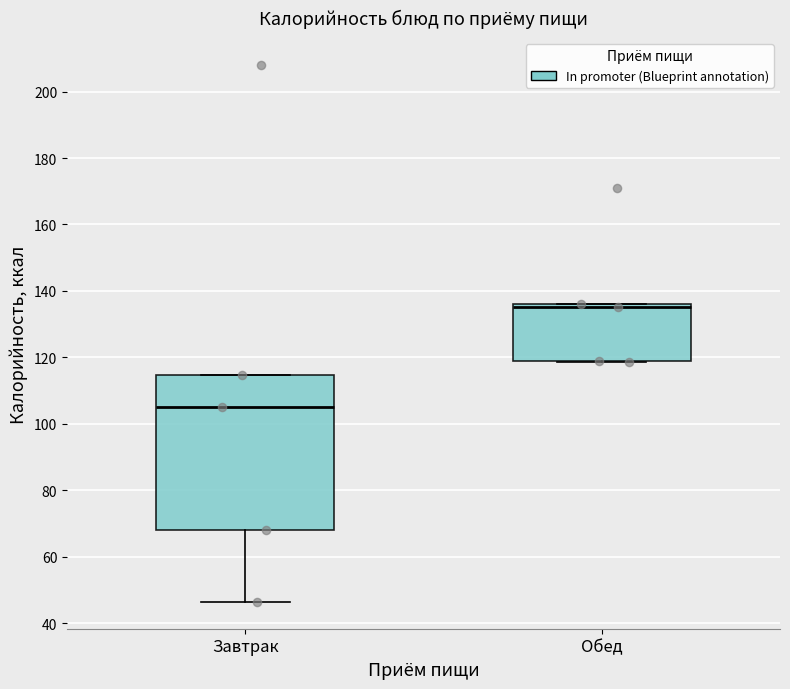

Reading left to right, transcribe this box plot: for each box, give where its median line is, the range the box spans, and where its two whiskers end, as read against the y-axis. The values are not printed on the chart, so give them approximately, as read against the axis.

Завтрак: median 106, box 68 to 114, whiskers 46 to 114
Обед: median 136 (just below the box's upper edge), box 120 to 136, whiskers 118 to 136